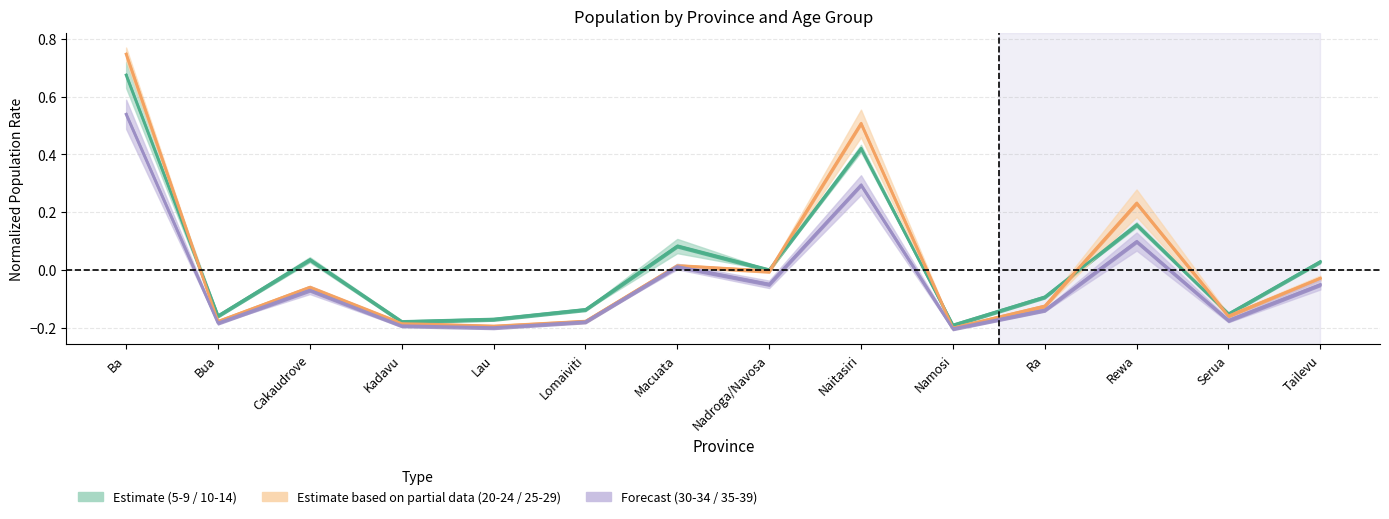

What is the difference between the maximum and second lowest values in the 5-9 series?

0.9